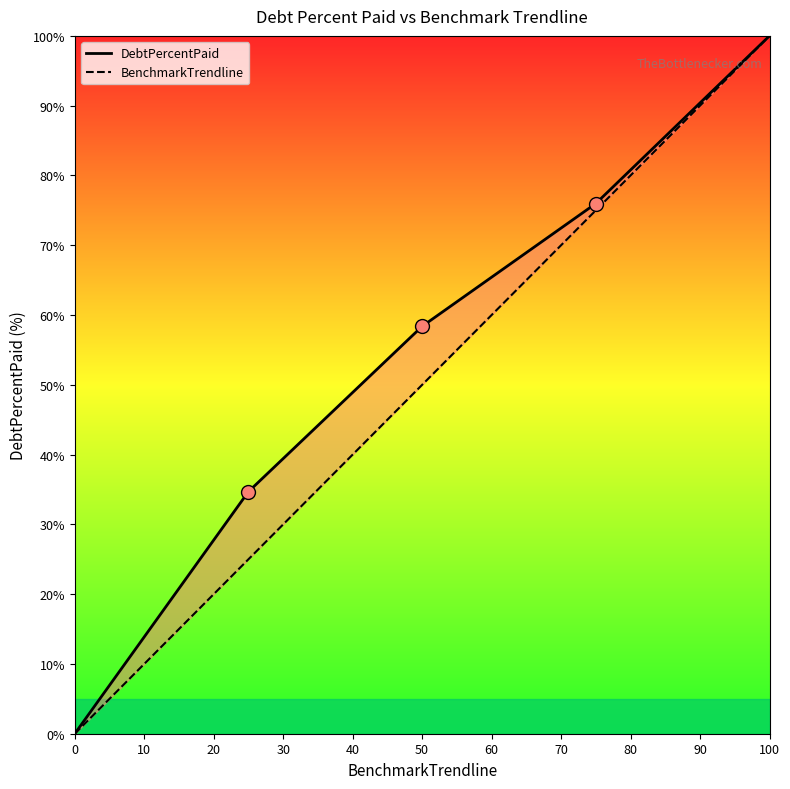

Which series contains the lowest Y value?

DebtPercentPaid